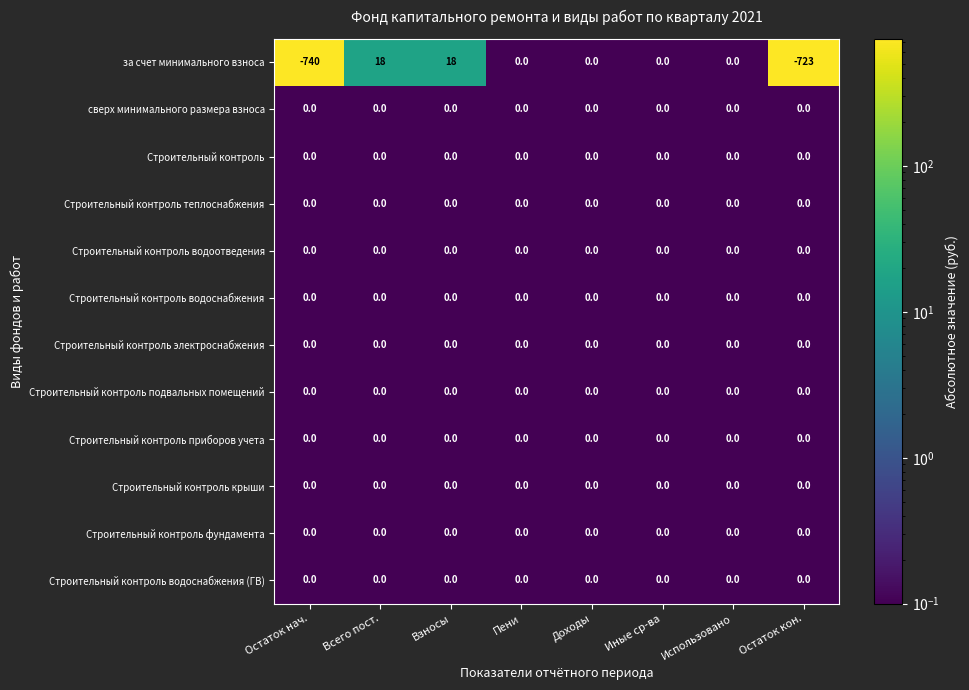

What is the smallest value displayed?

-740